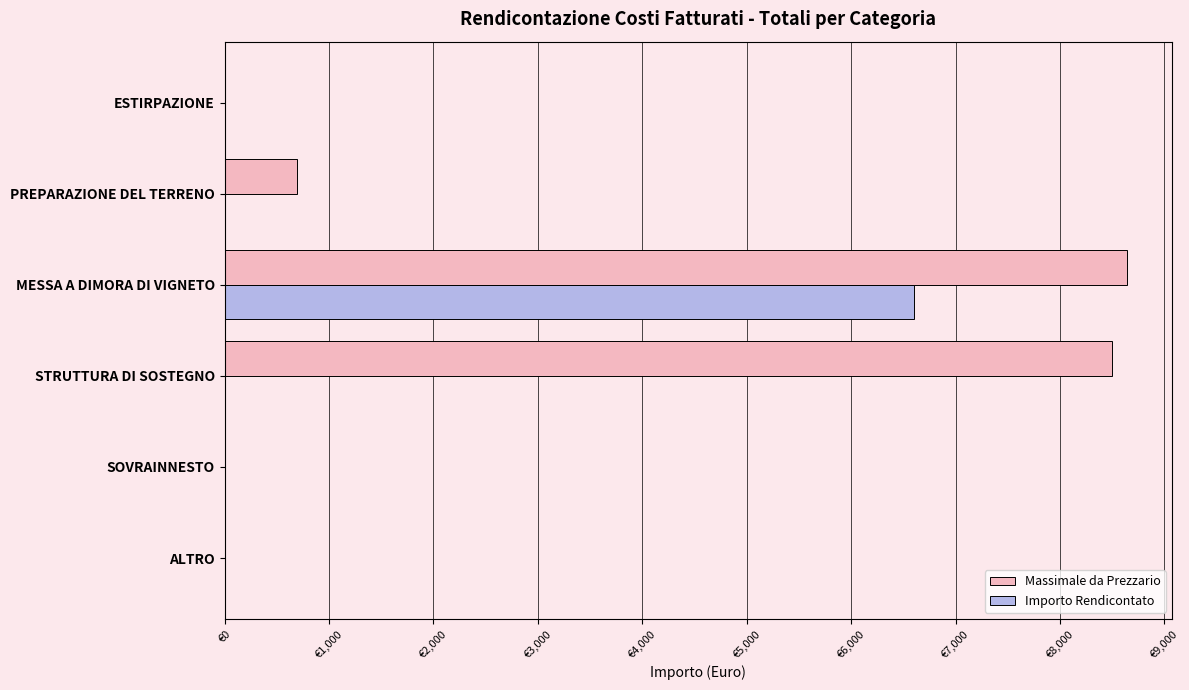

What are all the series names shown in the legend?

Massimale da Prezzario, Importo Rendicontato